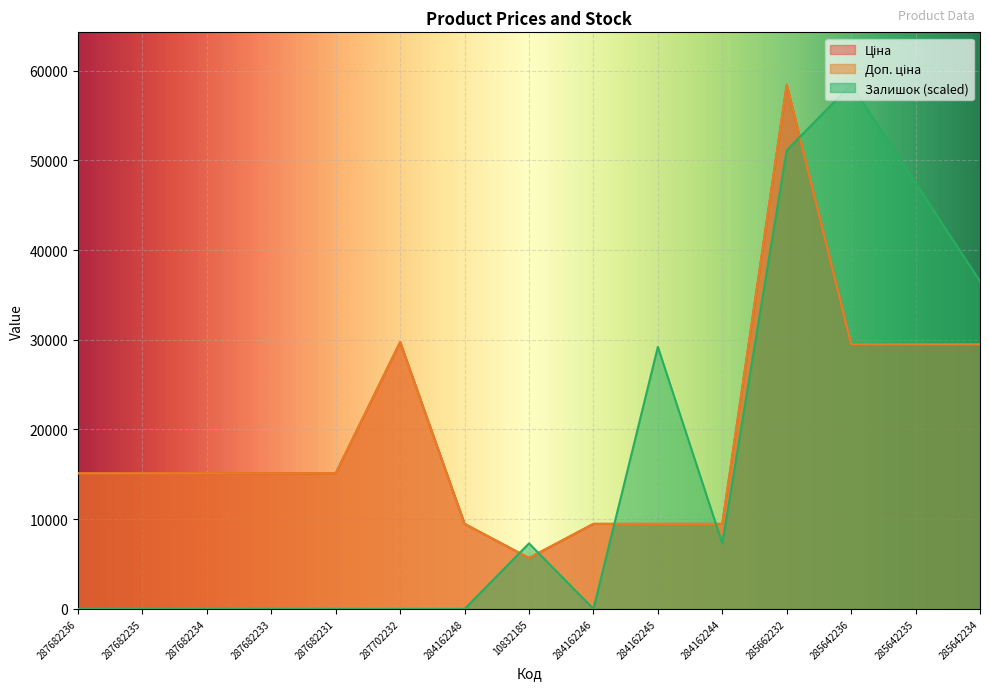

What is the difference between the maximum and second lowest values in the Ціна series?

48946.5